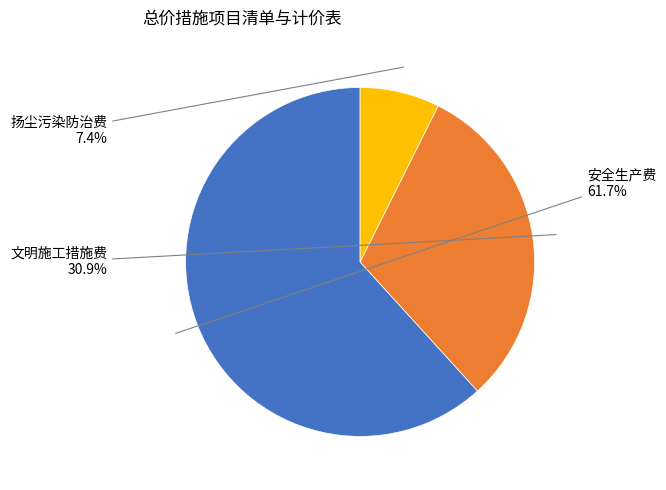

Does any single category account for the majority?

Yes